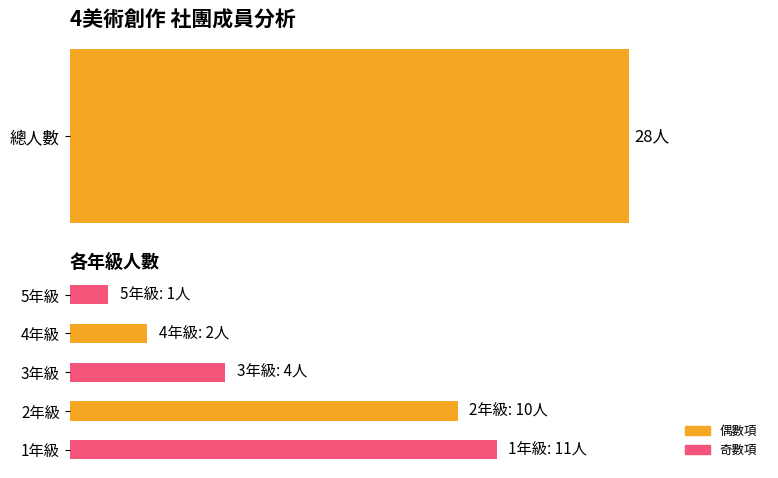

What is the average value?

6